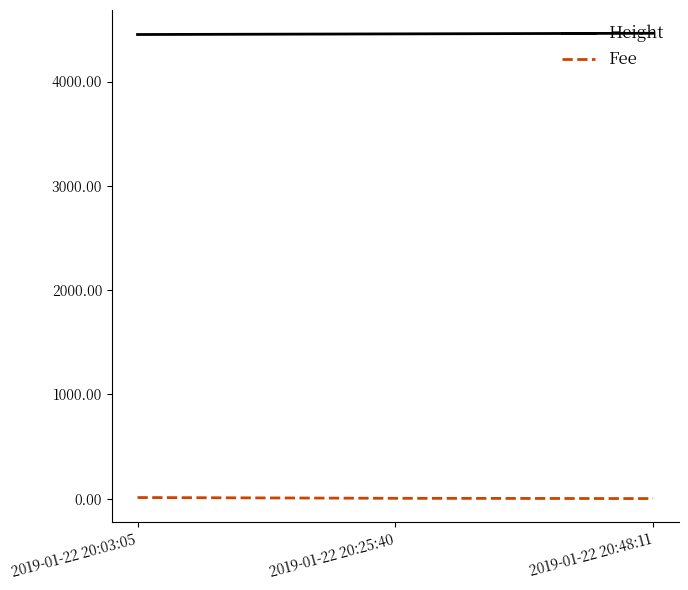

What is the average value of the Height series?

4457.0